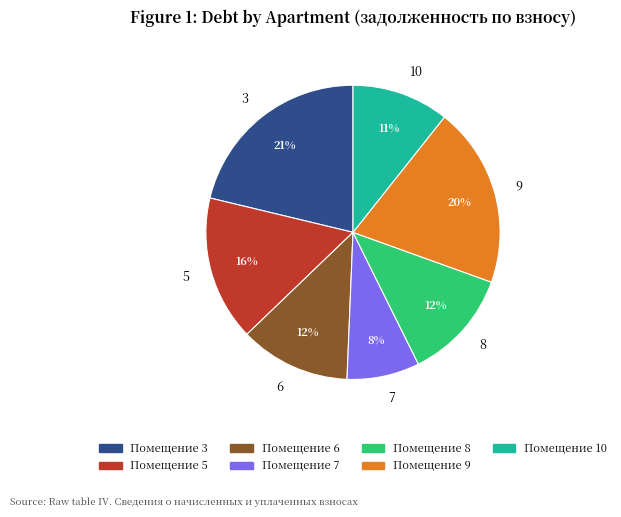

How many segments does this pie chart have?

7